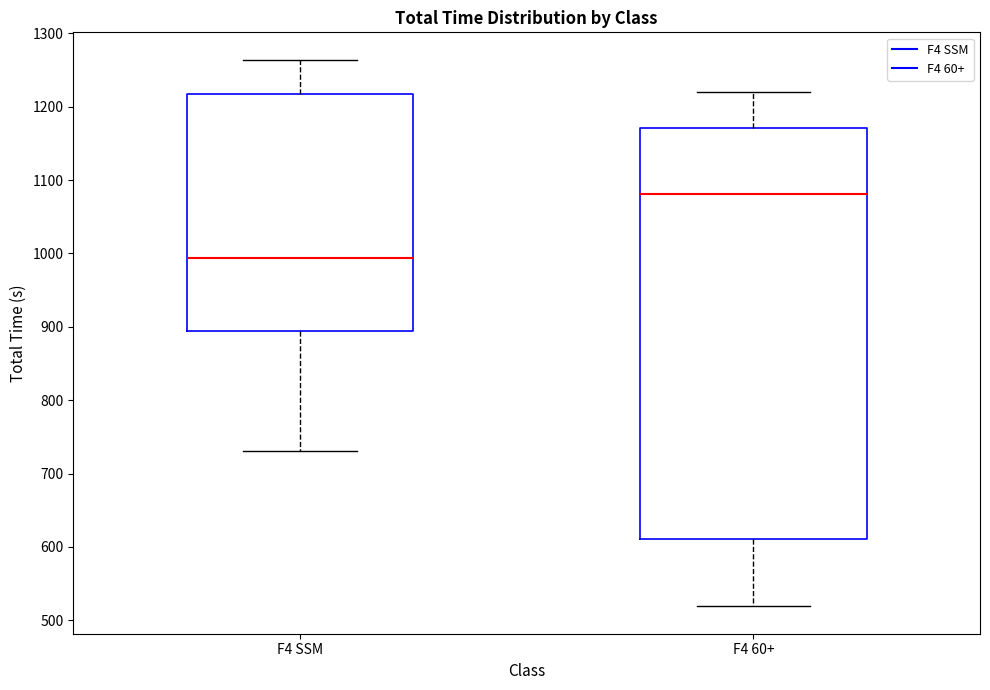

Which box is the tallest, from its lower edge to its upper edge?

F4 60+